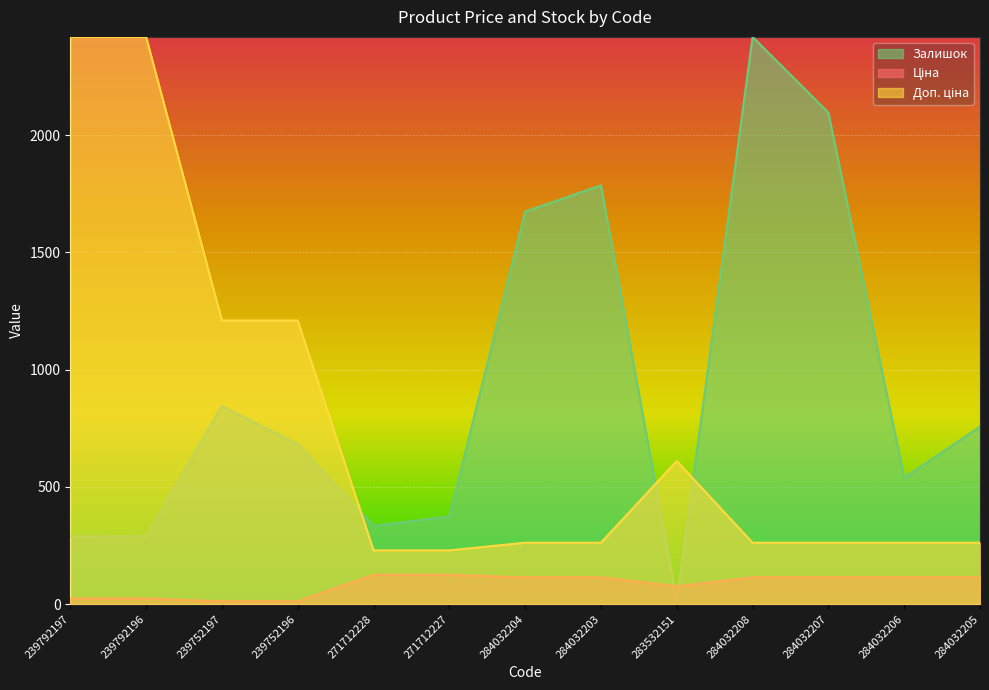

Reading right to left, transcribe all the data shown in this chart.

Ціна: 114.3	114.3	114.3	114.3	76.3	114.3	114.3	125.1	125.1	12.1	12.1	24.2	24.2
Доп. ціна: 261.9	261.9	261.9	261.9	610.3	261.9	261.9	229.3	229.3	1209.5	1209.5	2419.0	2419.0
Залишок: 757.0	539.0	2096.0	2419.0	15.0	1786.0	1674.0	374.0	334.0	683.0	845.0	290.0	289.0